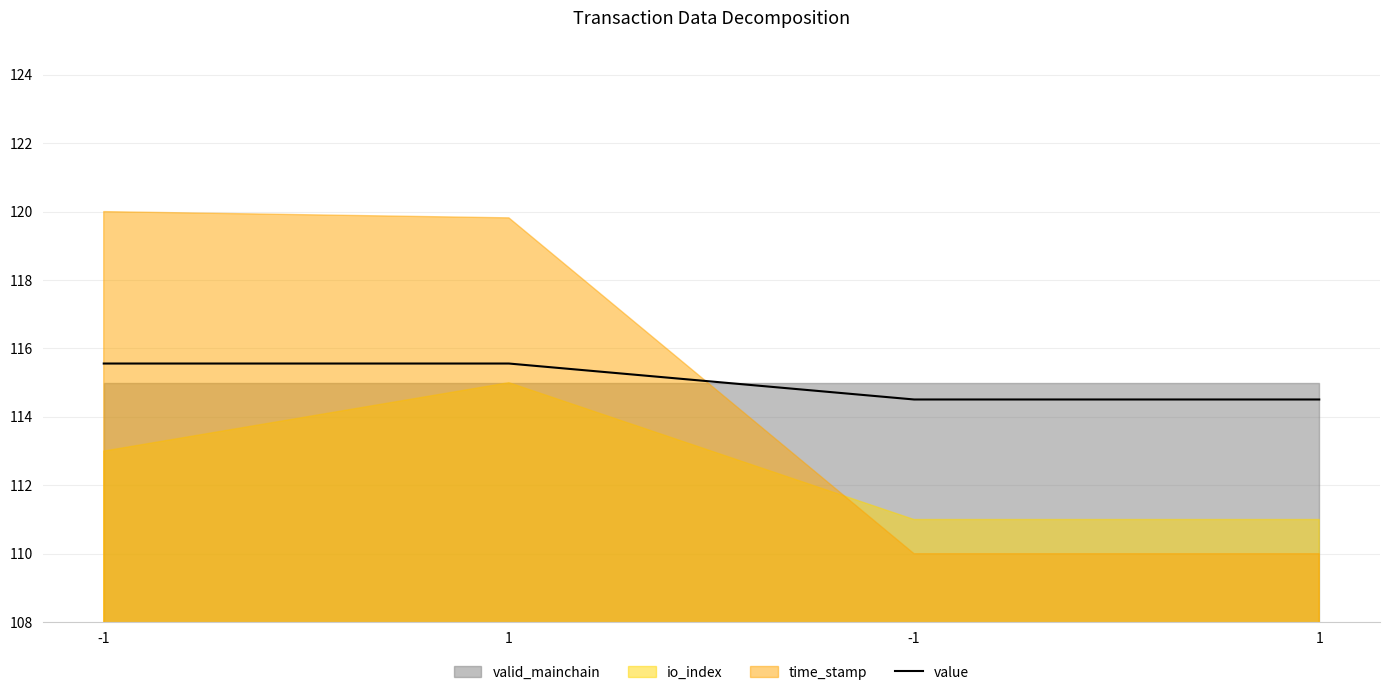

What is the sum of all values?

460.1